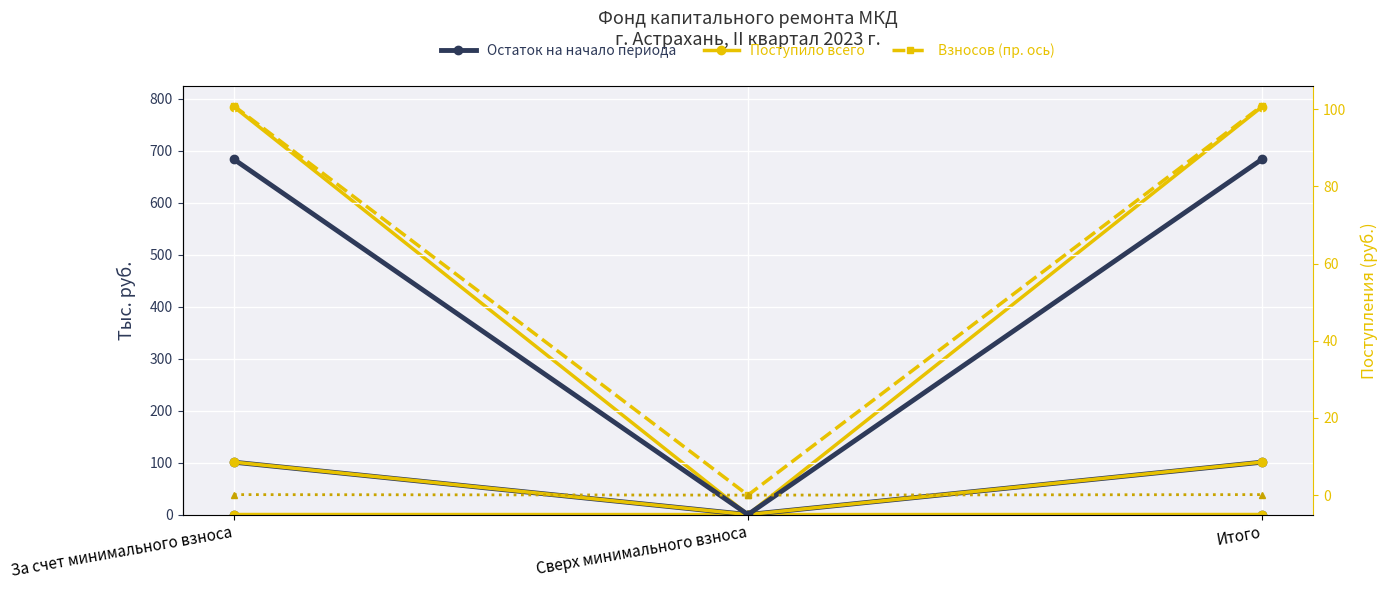

Reading left to right, transcribe all the data shown in this chart.

Остаток на начало периода: 683.6	0.0	683.6
Поступило всего: 101.0	0.0	101.0
Взносов: 100.8	0.0	100.8
Пеней: 0.1	0.0	0.1
Остаток на конец периода: 784.5	0.0	784.5